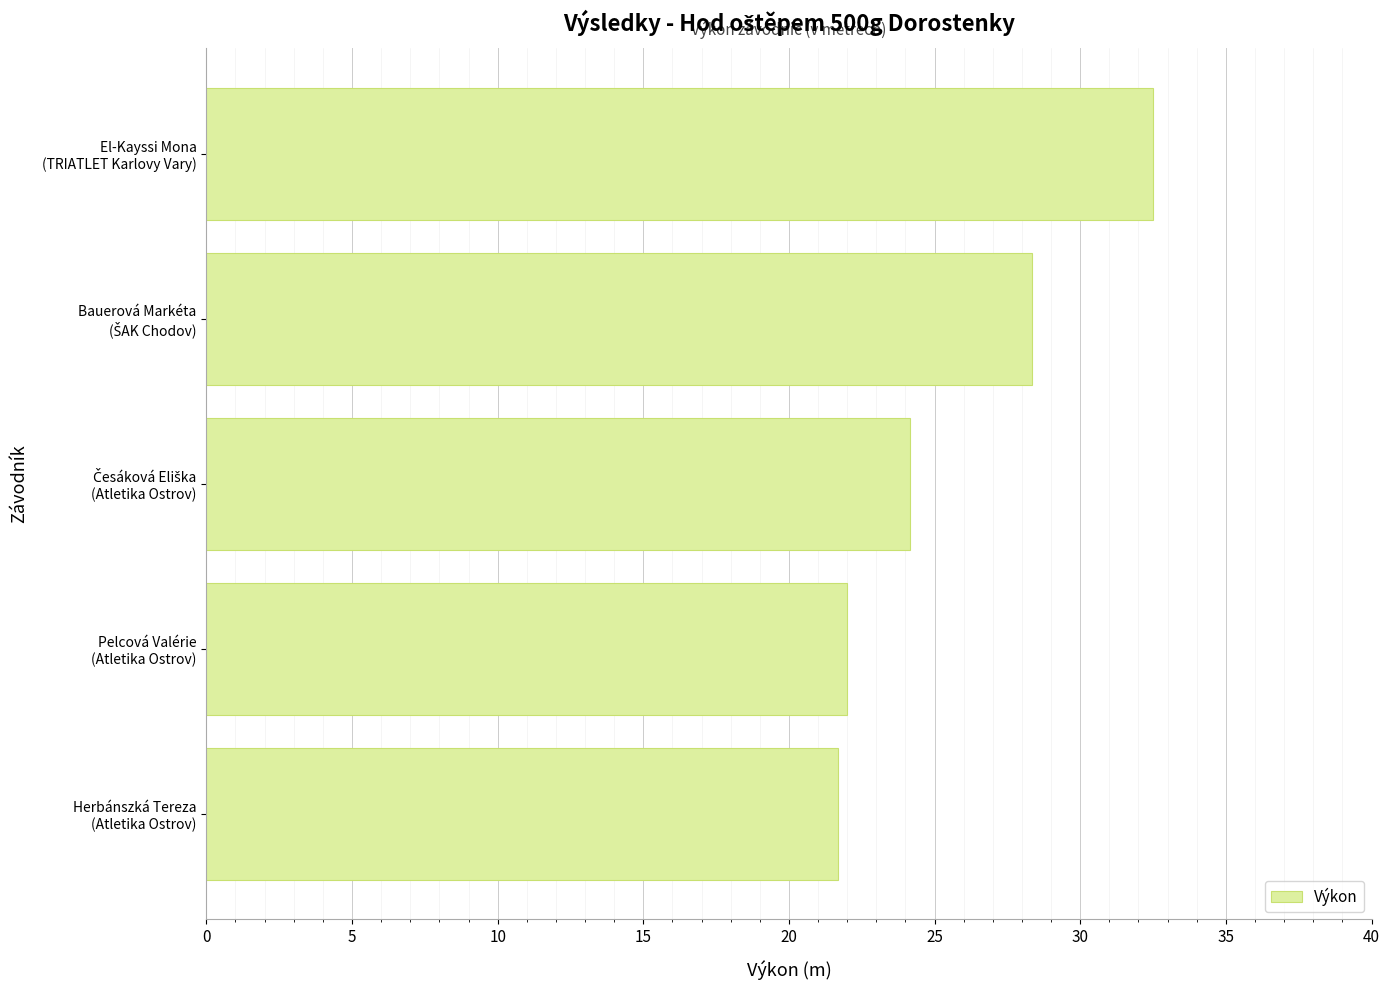

What is the difference between the maximum and second lowest values?

10.5